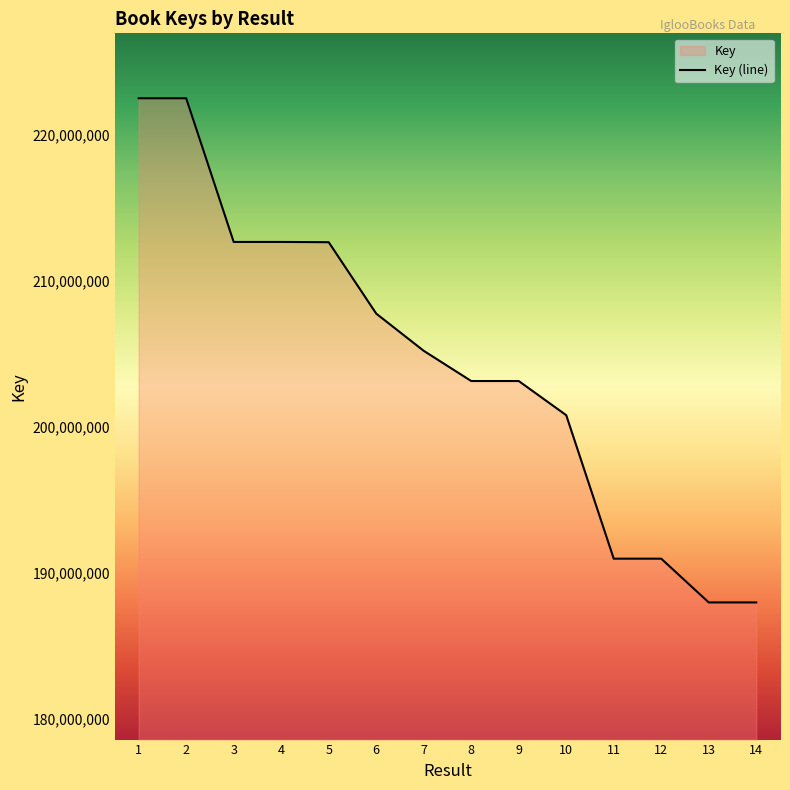

What is the difference between the second highest and minimum values?

34545917